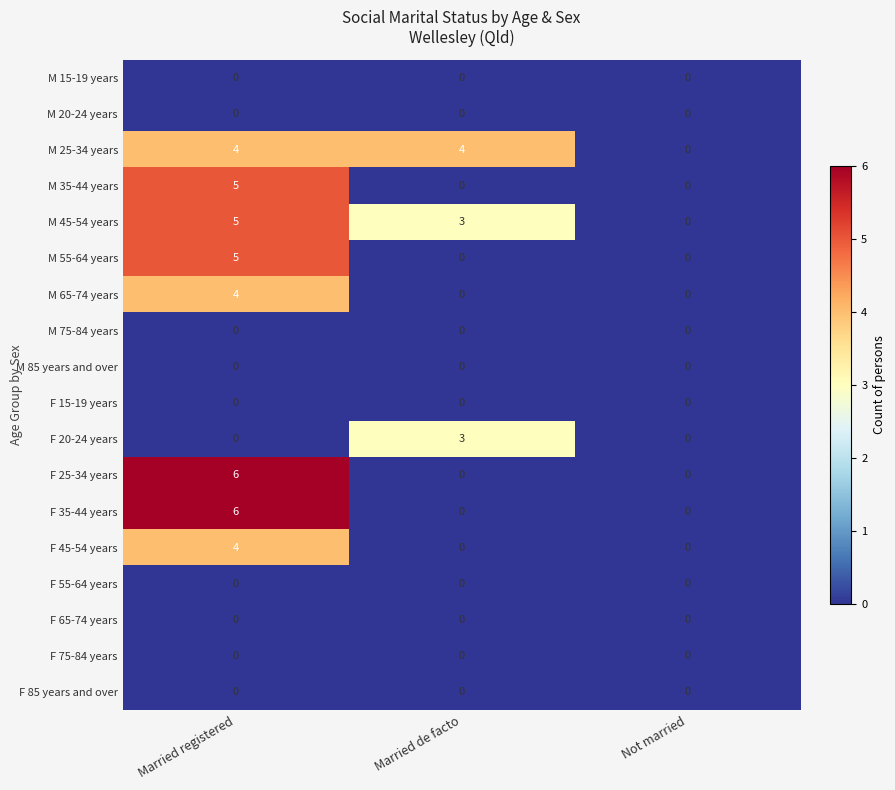

How many F 45-54 years values are between 0 and 4?

3